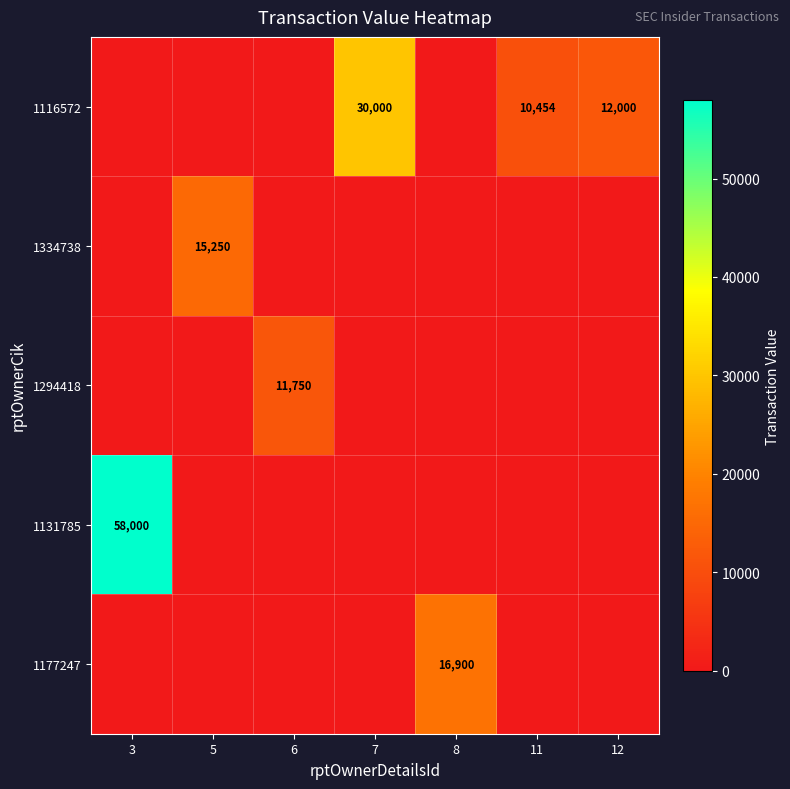

The 1177247 series shows 23821 at 8. True or false?

False